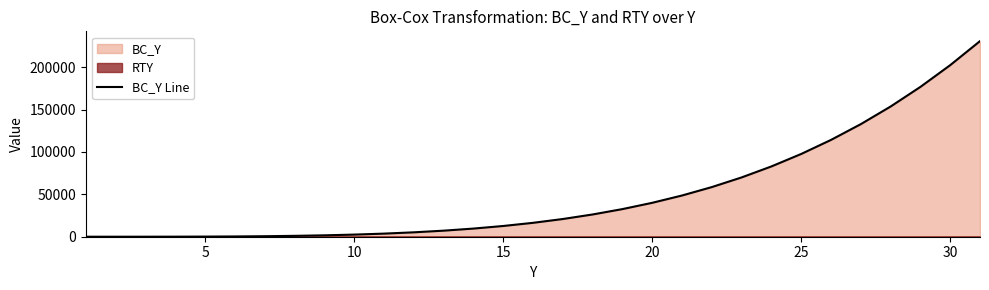

Reading right to left, extract all data points from this chart.

230880.0	202499.8	176820.0	153663.8	132860.0	114243.8	97656.0	82943.8	69960.0	58563.8	48620.0	39999.8	32580.0	26243.8	20880.0	16383.8	12656.0	9603.8	7140.0	5183.8	3660.0	2499.8	1640.0	1023.8	600.0	323.8	156.0	63.8	20.0	3.8	0.0